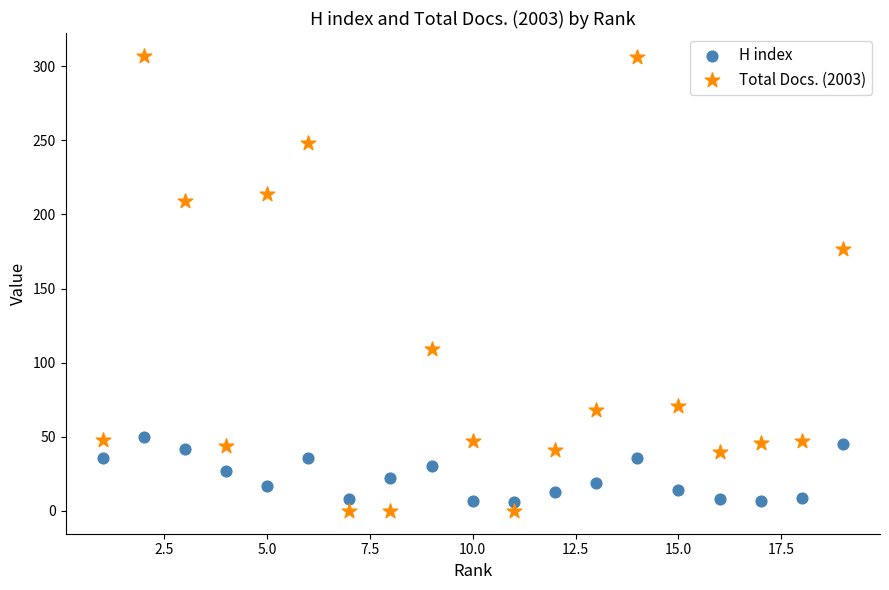

What are all the series names shown in the legend?

H index, Total Docs. (2003)